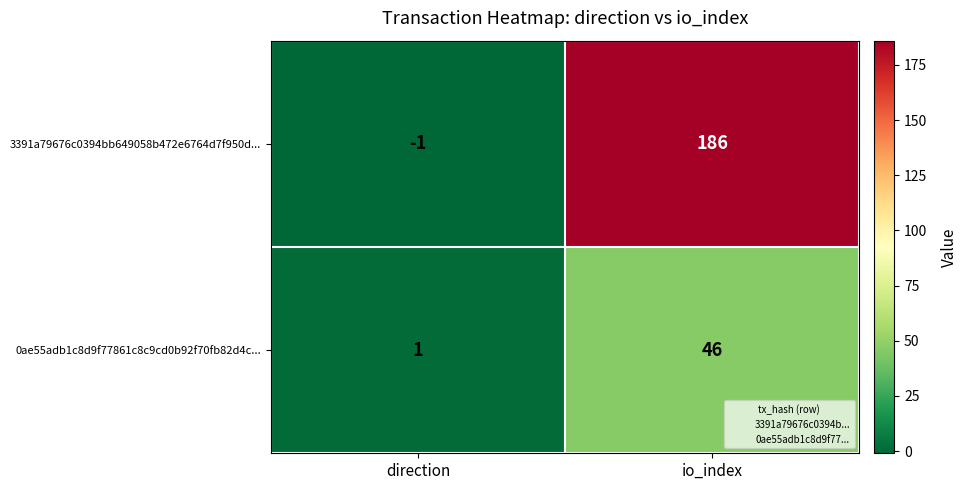

True or false: 3391a79676c0394bb649058b472e6764d7f950d... has a value of 0 at direction.

False